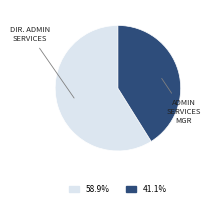

Is there a majority slice in this chart?

Yes